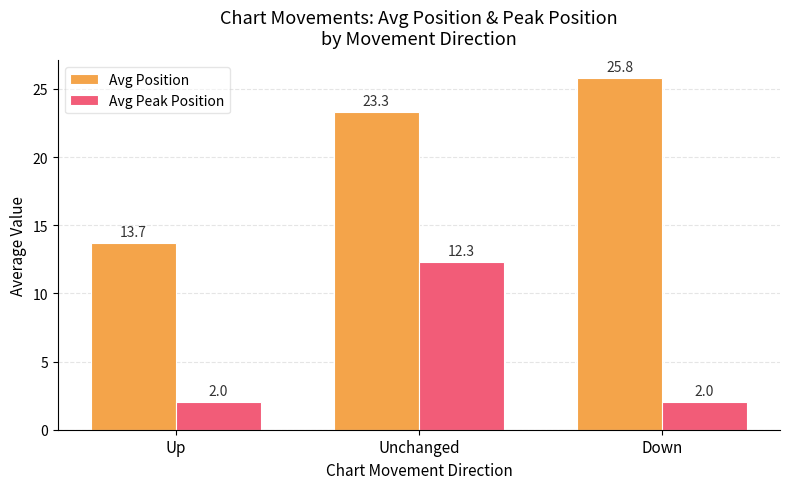

Is the value of Avg Position at Unchanged greater than the value of Avg Peak Position at Up?

Yes